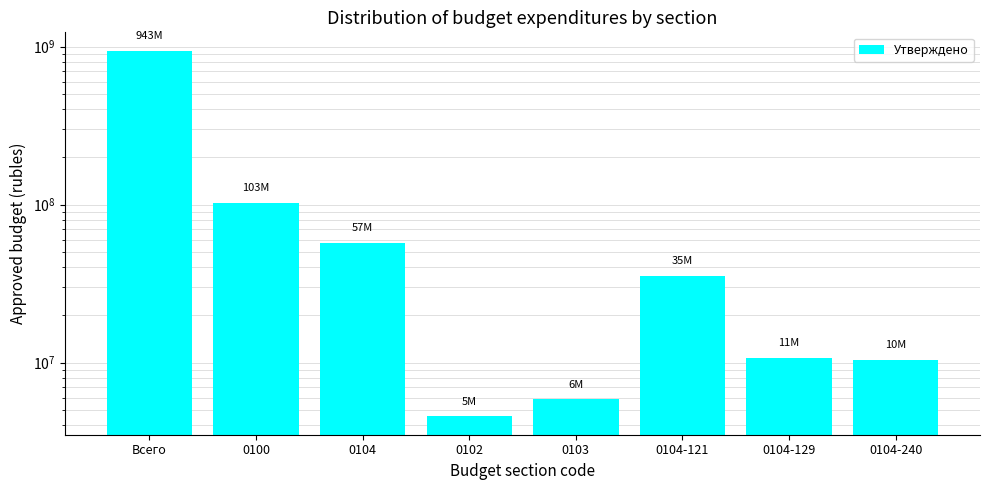

What is the label of the 3rd bar from the right?

0104-121